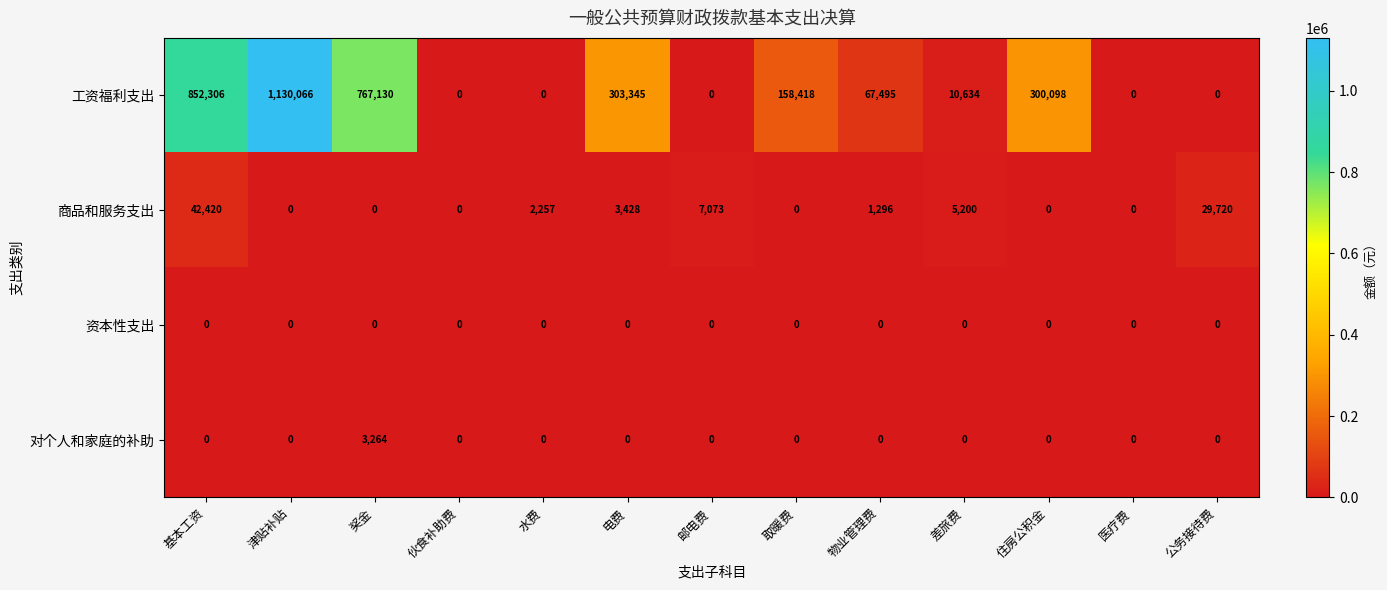

Between 伙食补助费 and 电费, which series saw the biggest shift?

工资福利支出